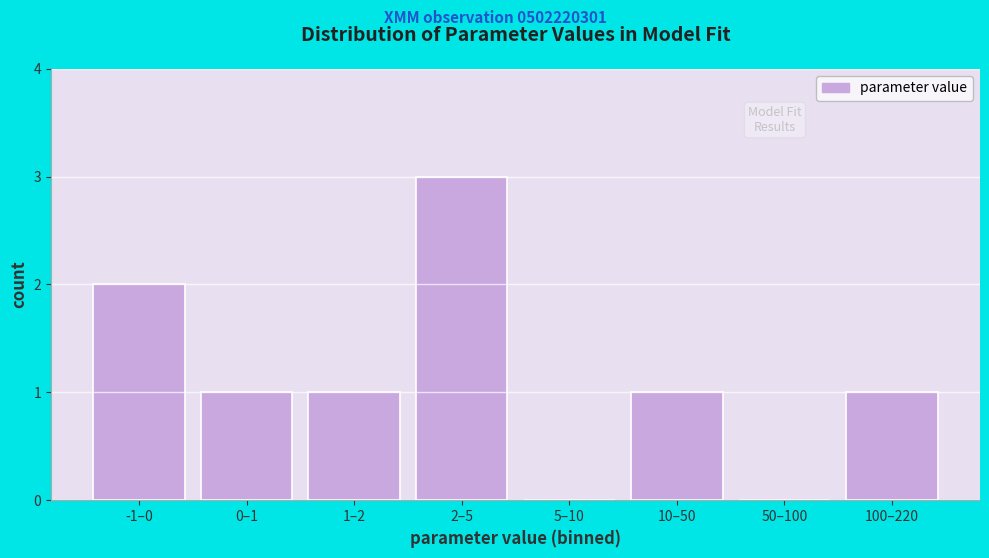

Reading left to right, what are all the values shown in this chart?

-1–0=2	0–1=1	1–2=1	2–5=3	5–10=0	10–50=1	50–100=0	100–220=1